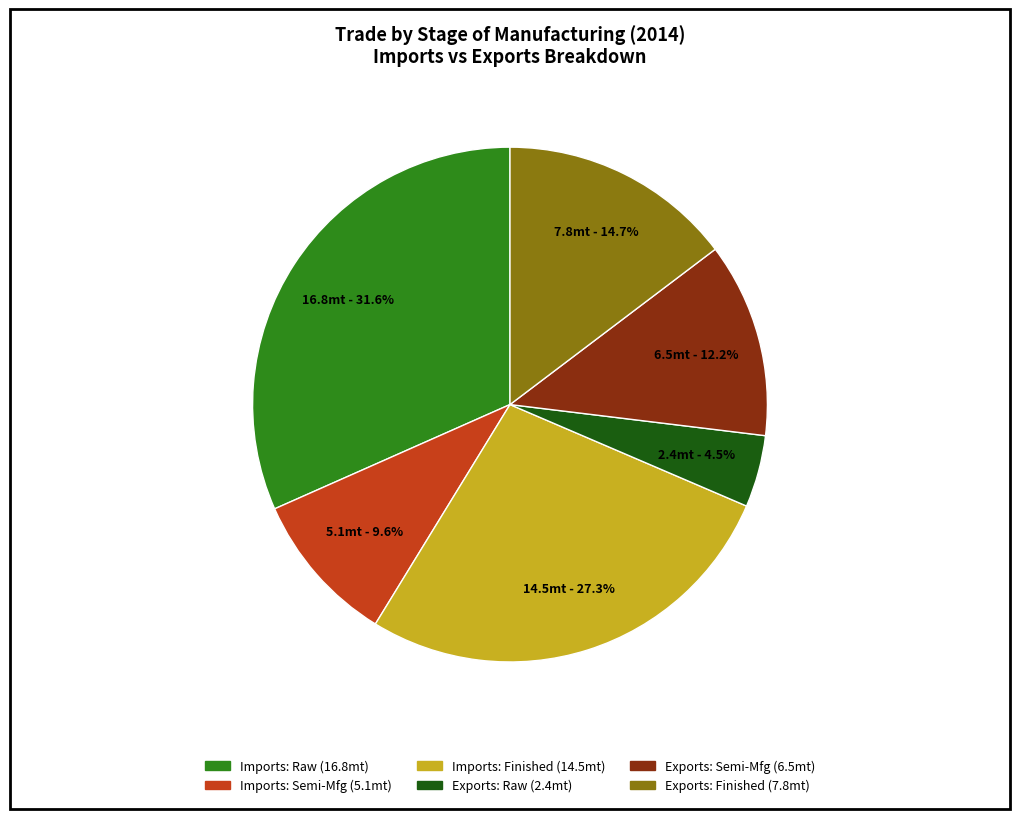

How many segments does this pie chart have?

6